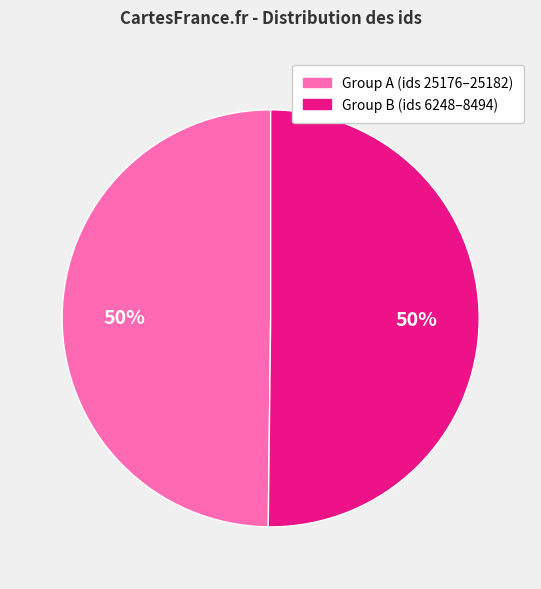

How many slices are in this pie chart?

2